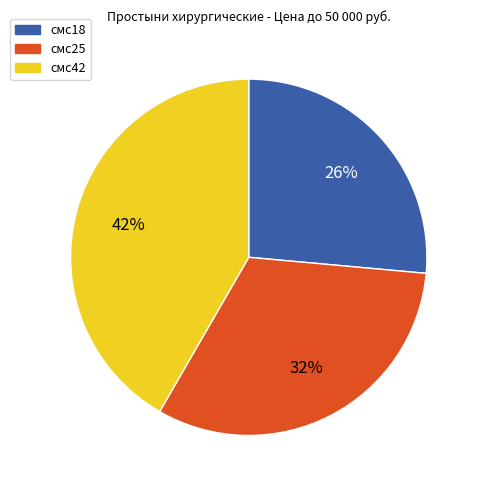

Does смс42 represent more than half of the total?

No